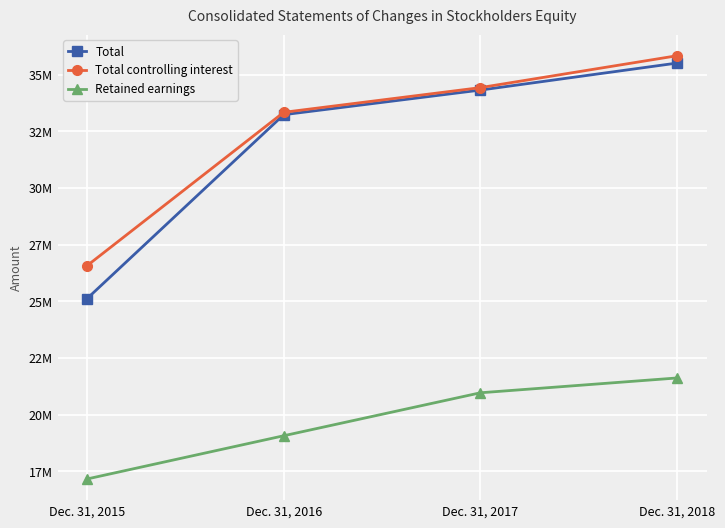

What is the highest value of the Total controlling interest series?

35832372